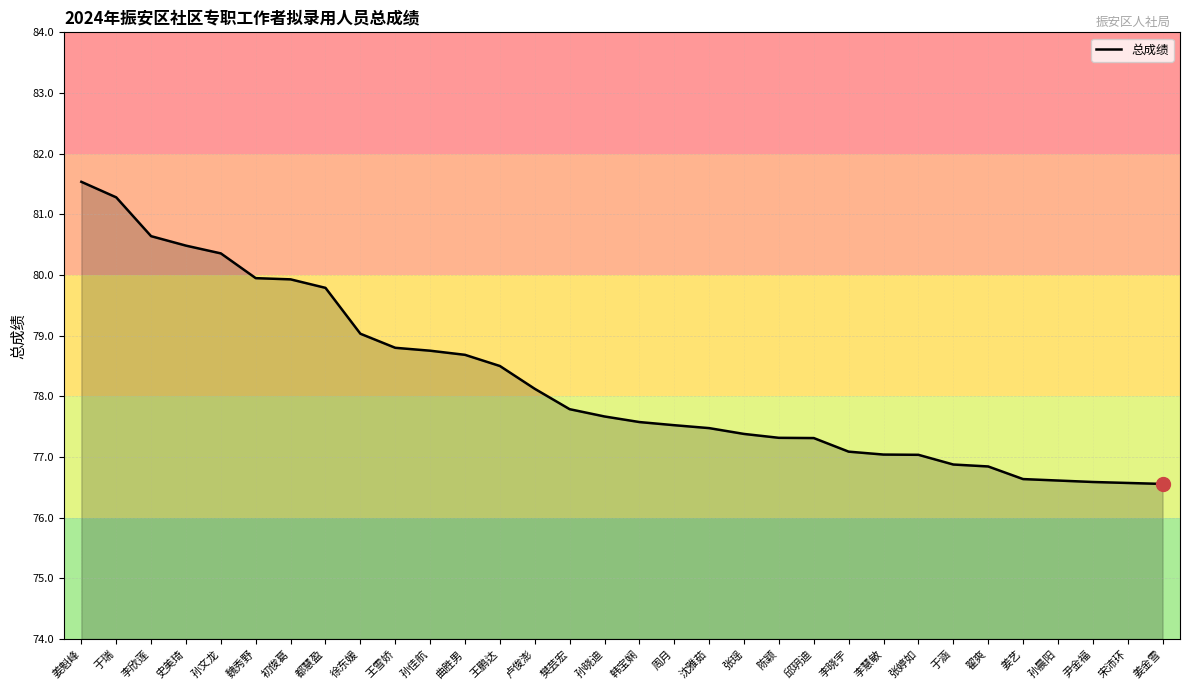

What is the change in value from 于瑞 to 孙佳航?

-2.5